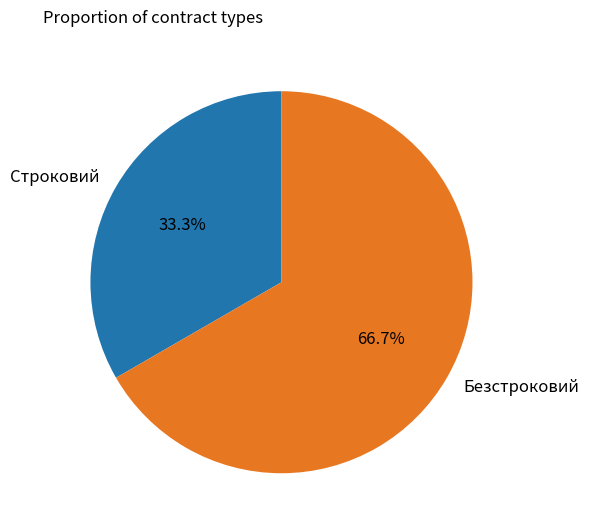

The Безстроковий slice represents 67% of the pie. True or false?

True